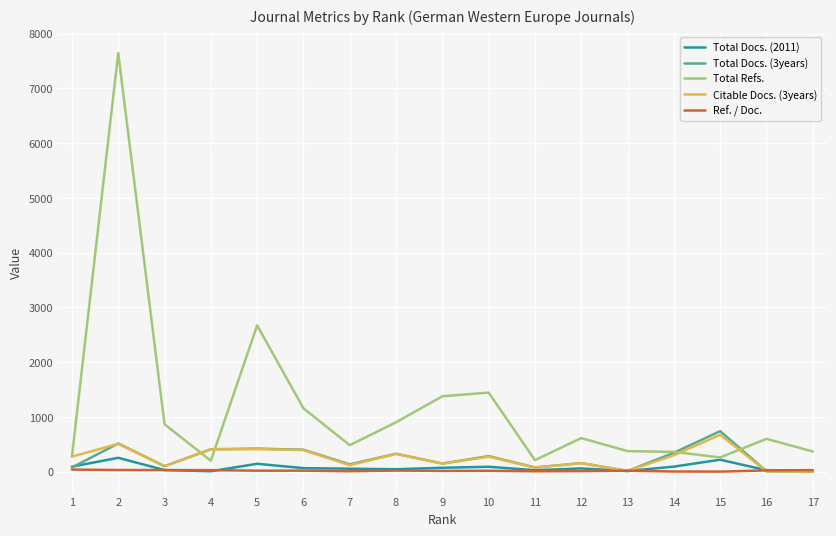

The value of Citable Docs. (3years) at 2 is 508. True or false?

True